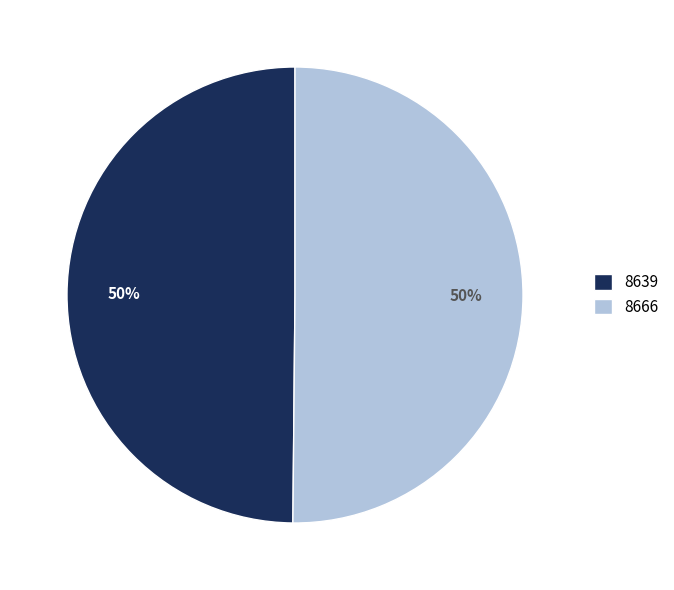

To the nearest percent, what portion does 8666 represent?

50%